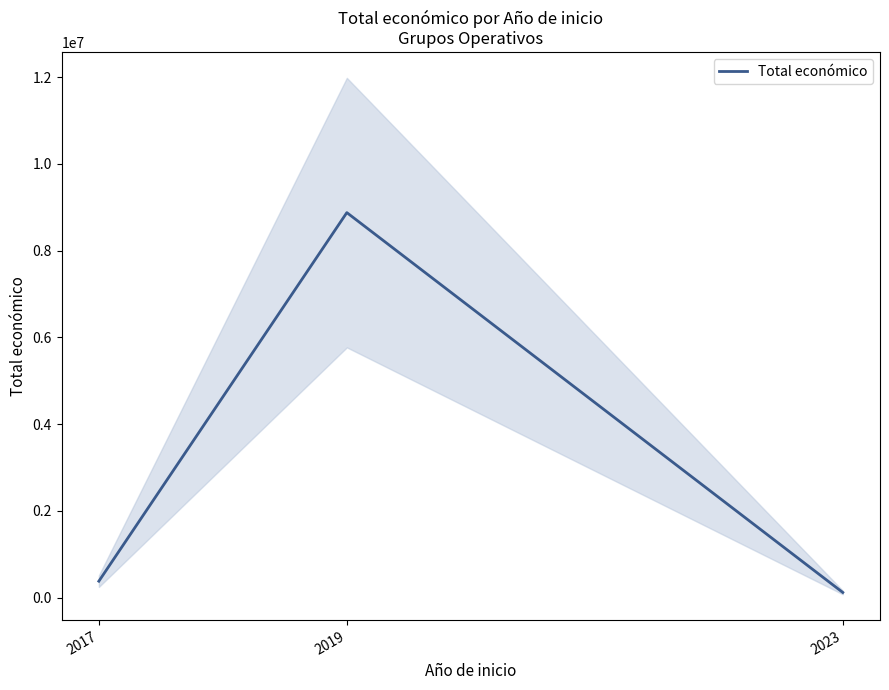

Does the chart have visible grid lines?

No